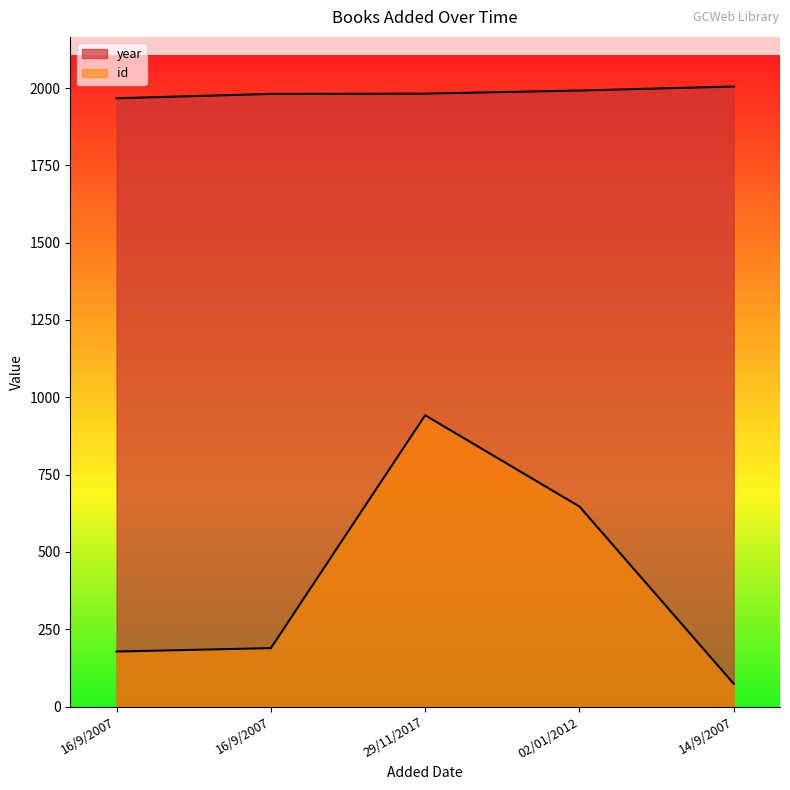

How many lines are shown in the chart?

2